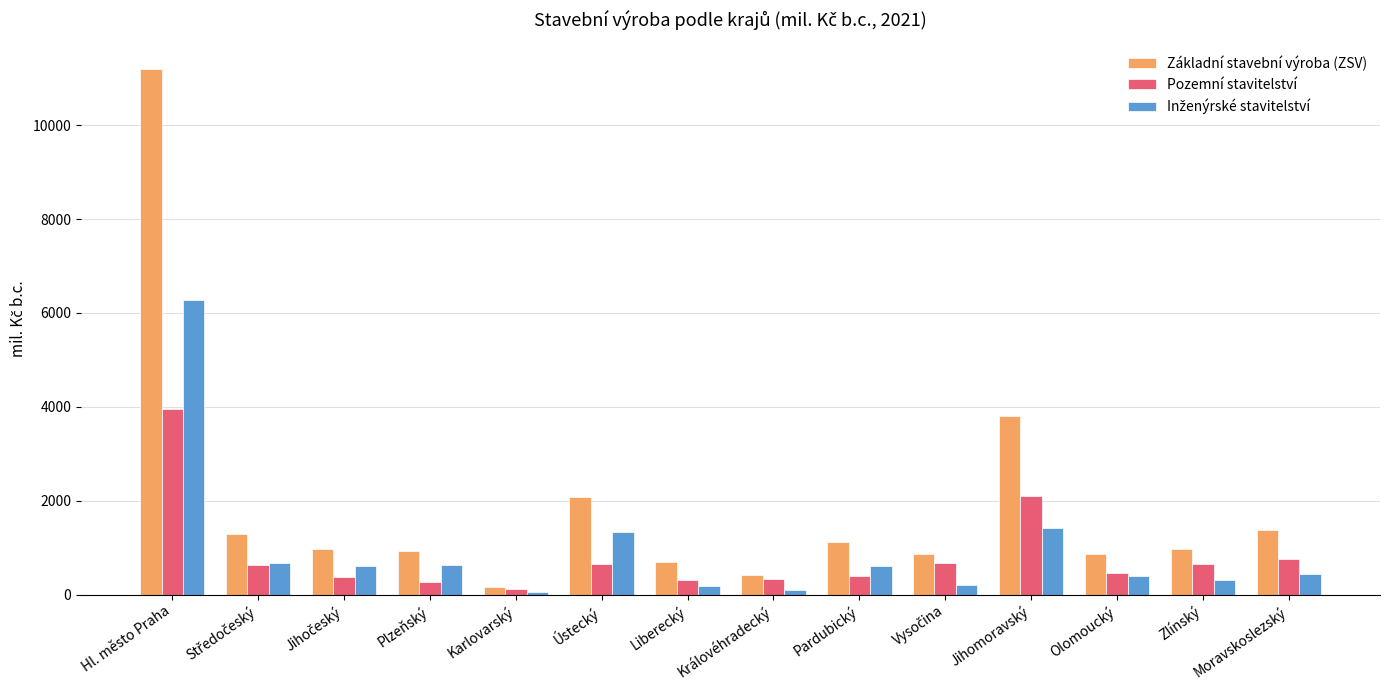

What is the spread (max minus min) of values at Hl. město Praha?

7254